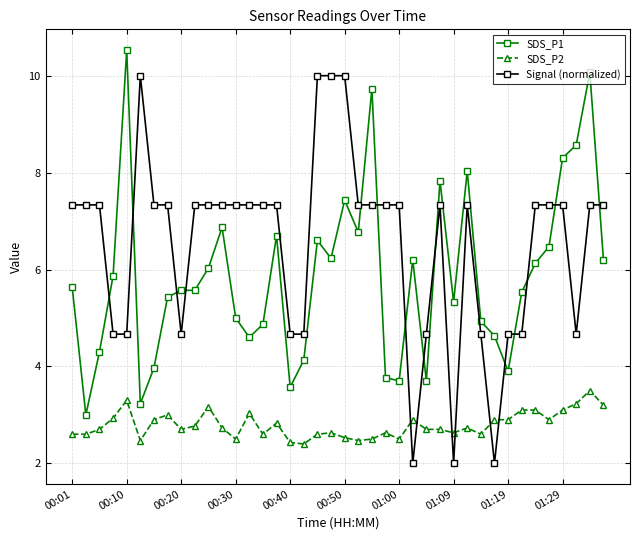

What is the value of the SDS_P2 point at the 2nd from the left?

2.6